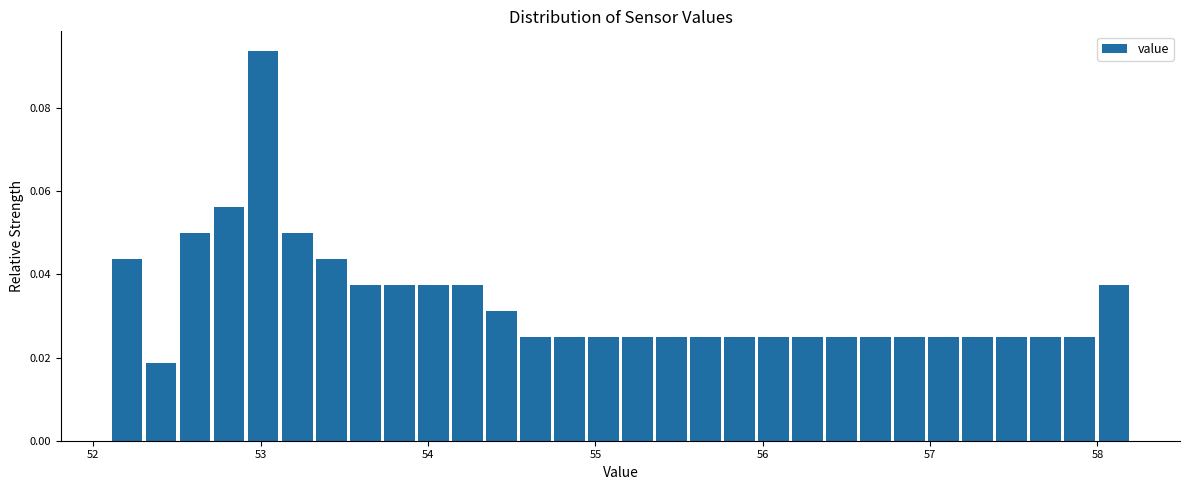

Read against the x-axis, roughly where is the centre of the tallest bar?

53.0